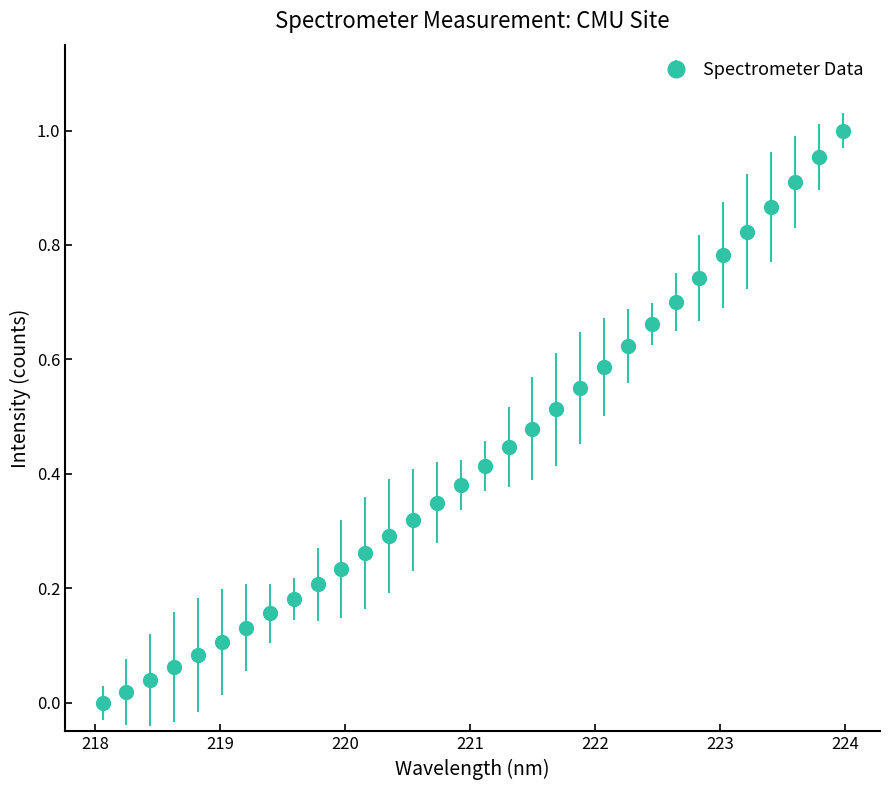

True or false: the data has more than 2 interior local peaks.

False